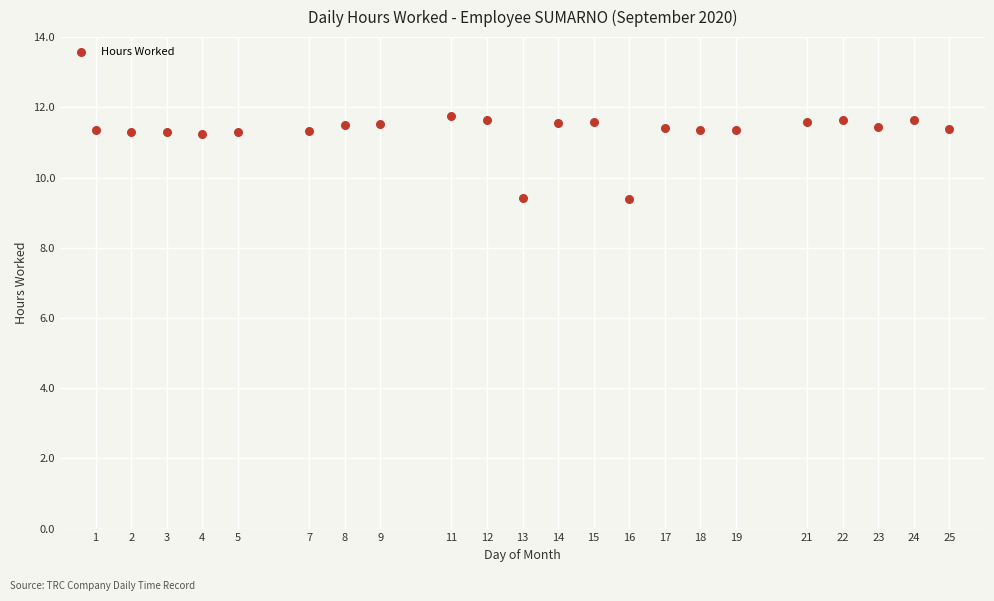

What is the range of Y values (max minus min)?

2.3